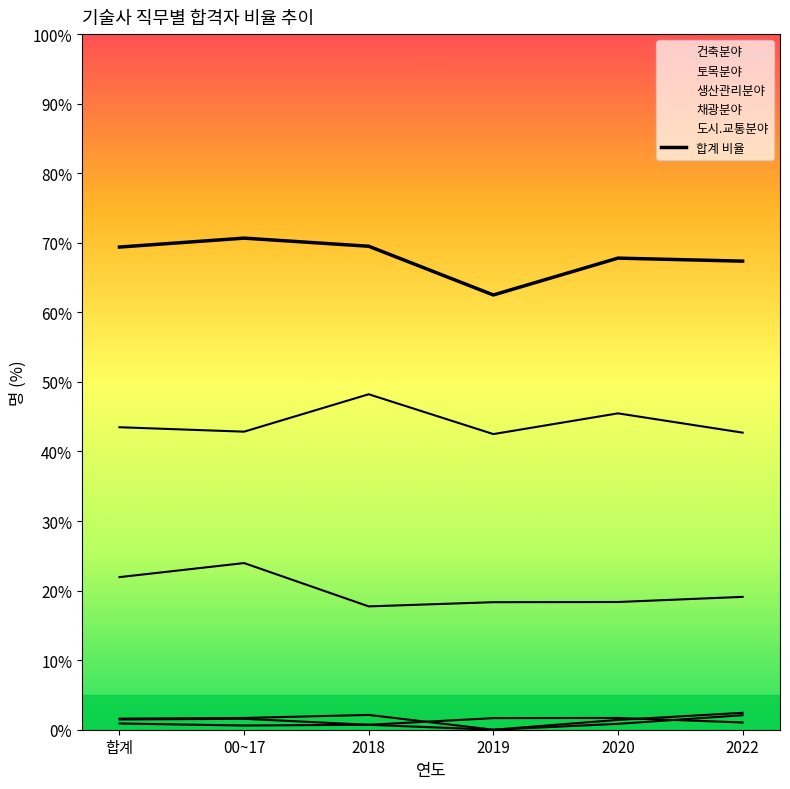

The value at 2019 is 111.6. True or false?

False